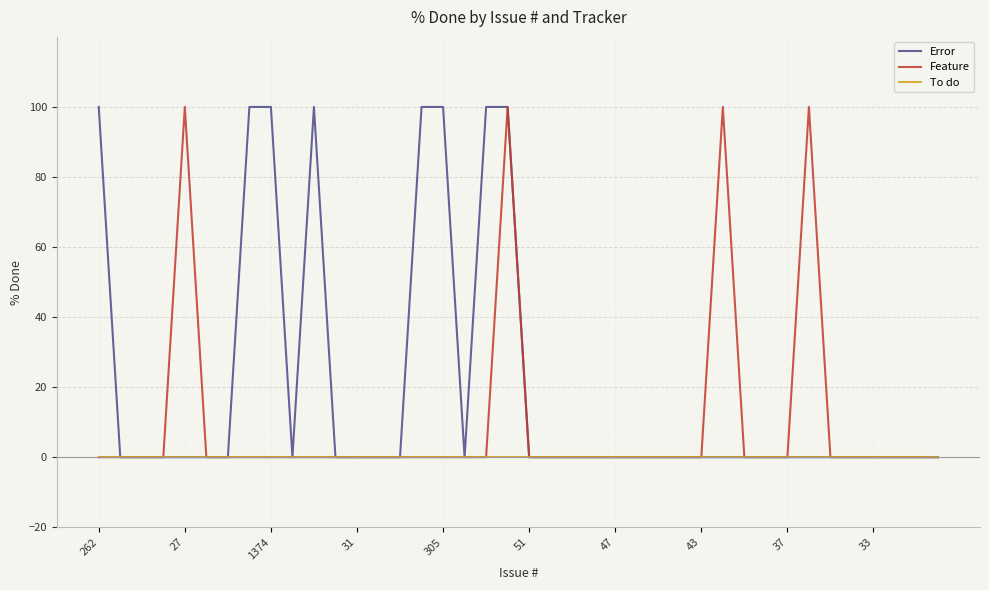

What is the maximum value shown in the chart?

100